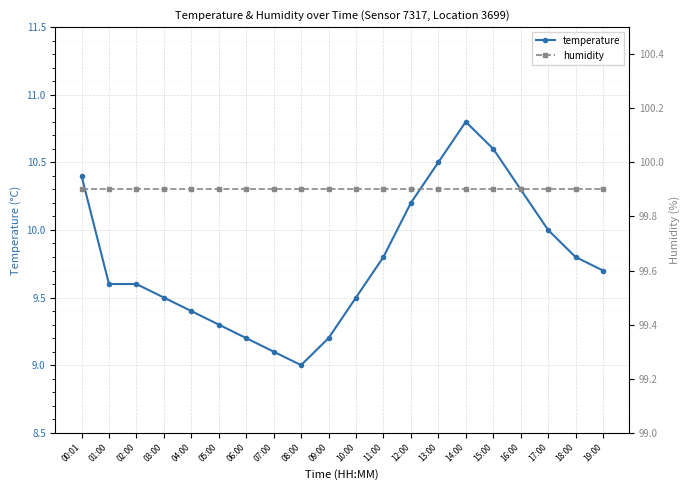

What is the label of the 7th point from the left?

06:00